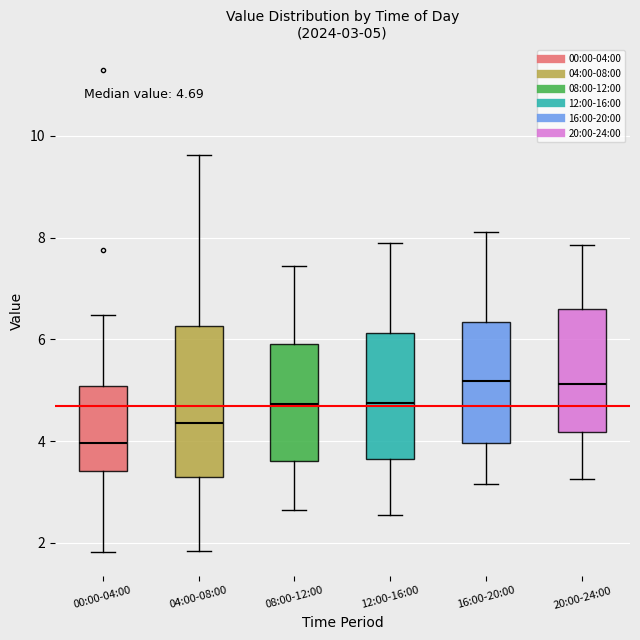

Which box is the tallest, from its lower edge to its upper edge?

04:00-08:00